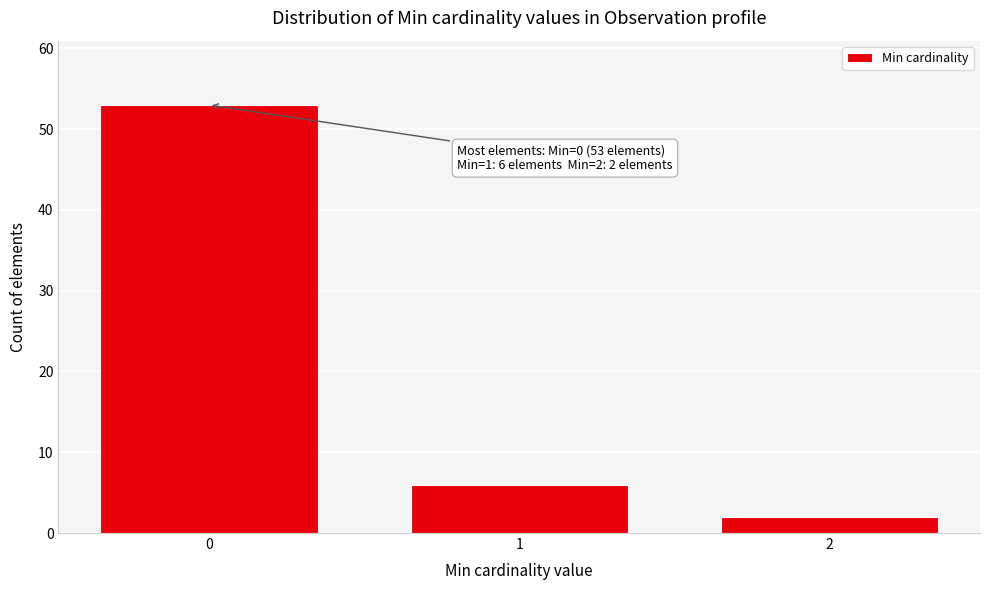

Reading left to right, extract all data points from this chart.

53	6	2